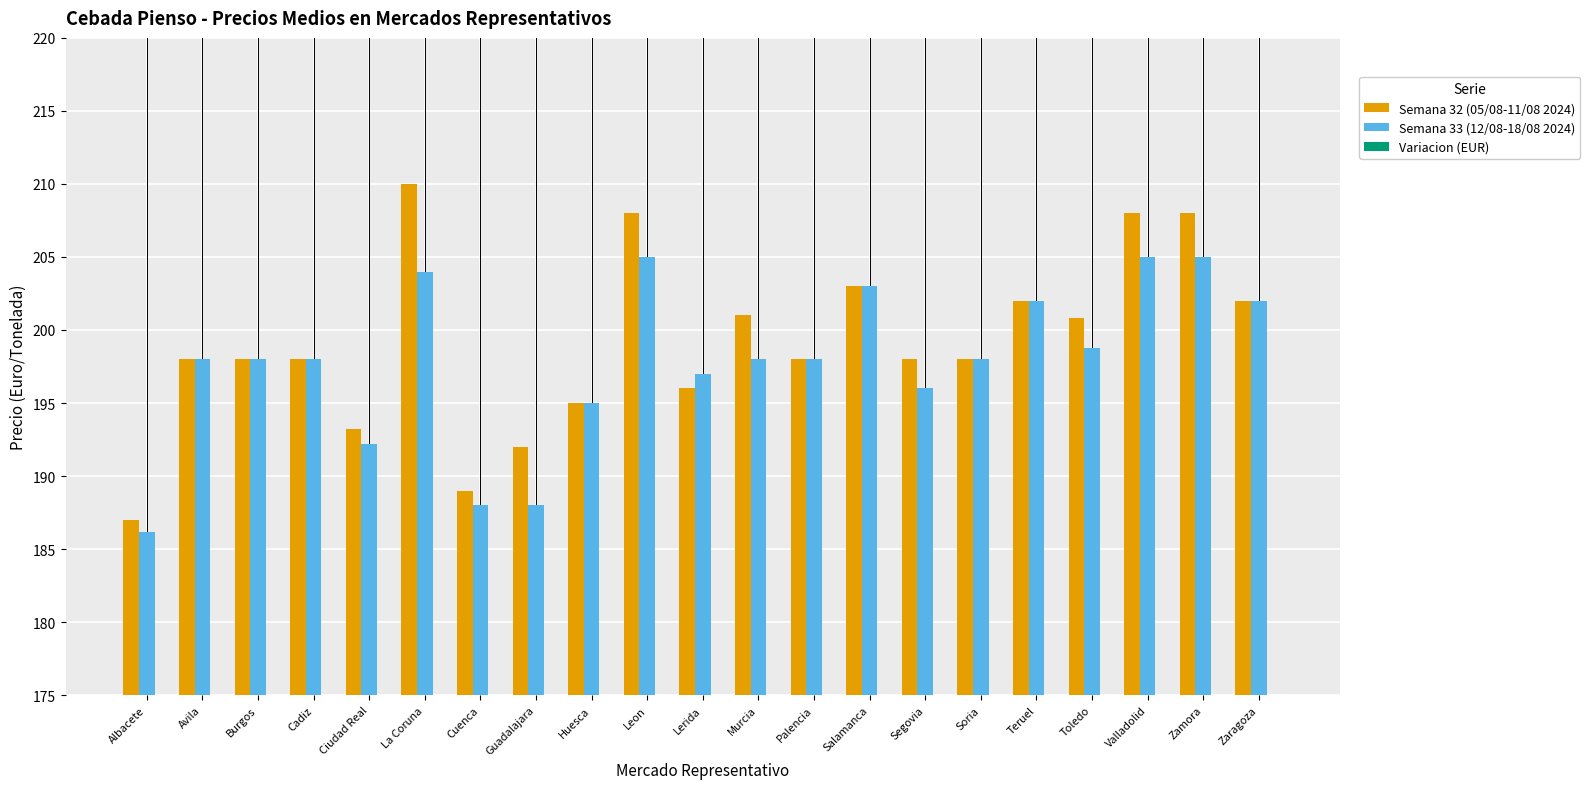

Reading right to left, transcribe all the data shown in this chart.

Semana 32 (05/08-11/08 2024): Zaragoza=202.0	Zamora=208.0	Valladolid=208.0	Toledo=200.8	Teruel=202.0	Soria=198.0	Segovia=198.0	Salamanca=203.0	Palencia=198.0	Murcia=201.0	Lerida=196.0	Leon=208.0	Huesca=195.0	Guadalajara=192.0	Cuenca=189.0	La Coruna=210.0	Ciudad Real=193.2	Cadiz=198.0	Burgos=198.0	Avila=198.0	Albacete=187.0
Semana 33 (12/08-18/08 2024): Zaragoza=202.0	Zamora=205.0	Valladolid=205.0	Toledo=198.8	Teruel=202.0	Soria=198.0	Segovia=196.0	Salamanca=203.0	Palencia=198.0	Murcia=198.0	Lerida=197.0	Leon=205.0	Huesca=195.0	Guadalajara=188.0	Cuenca=188.0	La Coruna=204.0	Ciudad Real=192.2	Cadiz=198.0	Burgos=198.0	Avila=198.0	Albacete=186.2
Variacion (EUR): Zaragoza=0.0	Zamora=-3.0	Valladolid=-3.0	Toledo=-2.0	Teruel=0.0	Soria=0.0	Segovia=-2.0	Salamanca=0.0	Palencia=0.0	Murcia=-3.0	Lerida=1.0	Leon=-3.0	Huesca=0.0	Guadalajara=-4.0	Cuenca=-1.0	La Coruna=-6.0	Ciudad Real=-1.0	Cadiz=0.0	Burgos=0.0	Avila=0.0	Albacete=-0.8